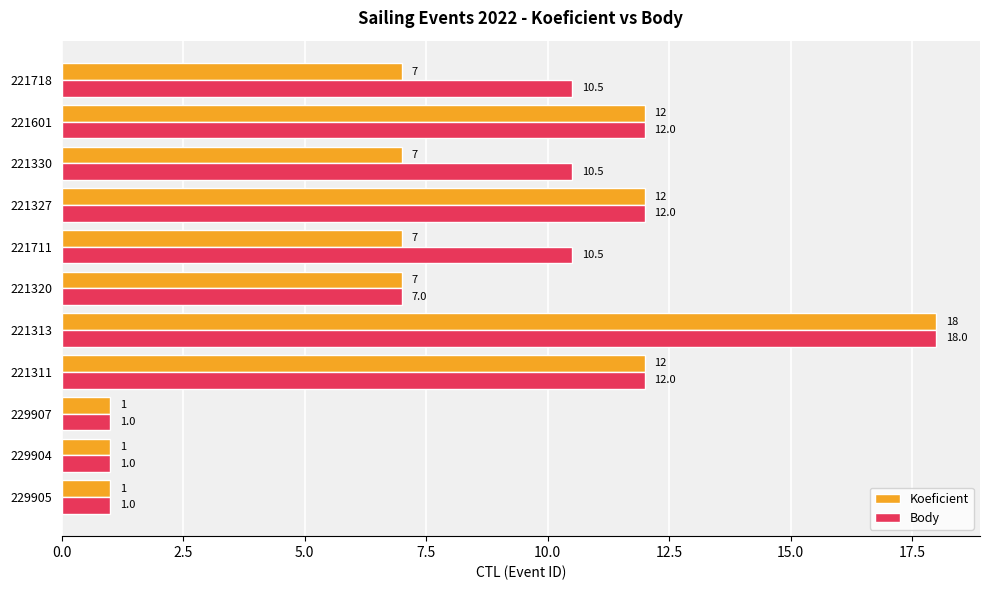

List the series in order of their overall mean, highest first.

Body, Koeficient